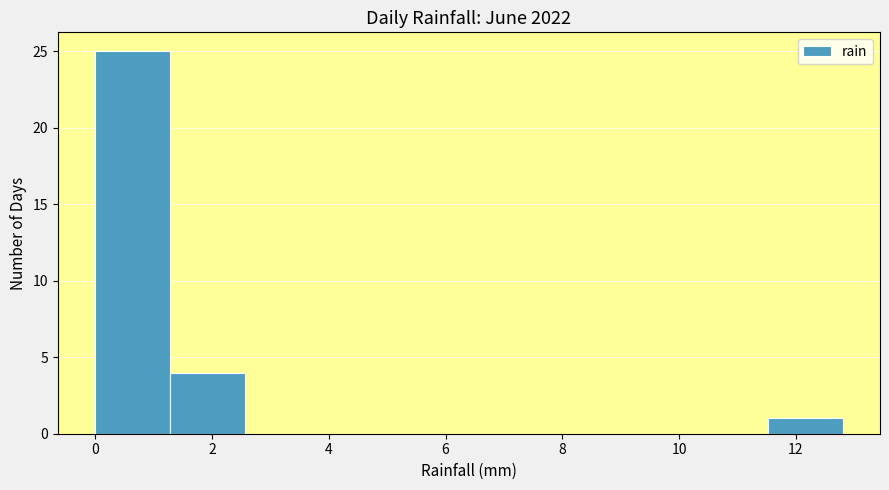

Reading left to right, list every bar in this chart as the range it spans on the x-axis followed by its height. Neither the bar edges nor the heights are printed on the chart, so give them approximately, as read against the axes.

0.00 to 1.28: 25
1.28 to 2.56: 4
2.56 to 3.84: 0
3.84 to 5.12: 0
5.12 to 6.40: 0
6.40 to 7.68: 0
7.68 to 8.96: 0
8.96 to 10.24: 0
10.24 to 11.52: 0
11.52 to 12.80: 1